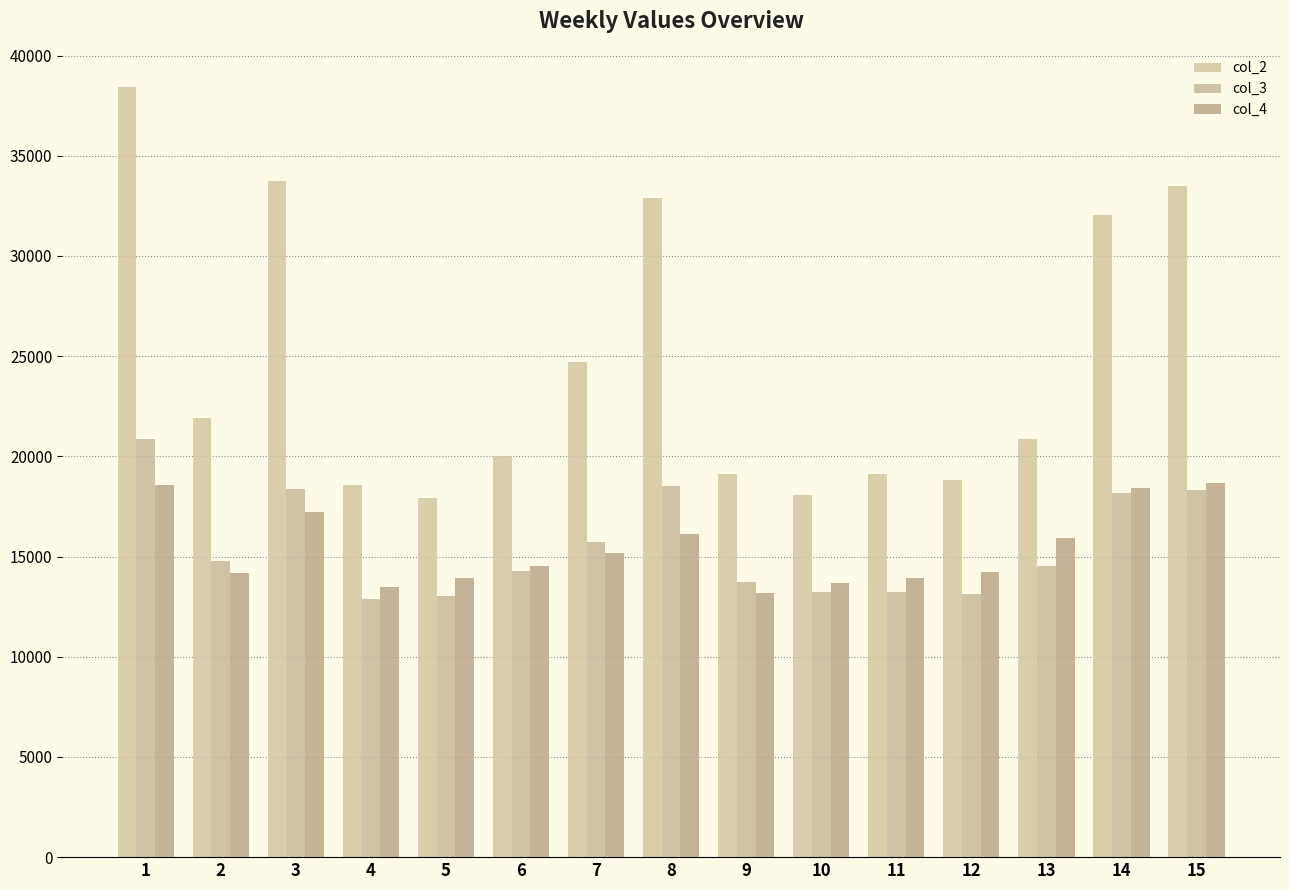

What is the value of the col_3 bar at the 6th from the left?

14264